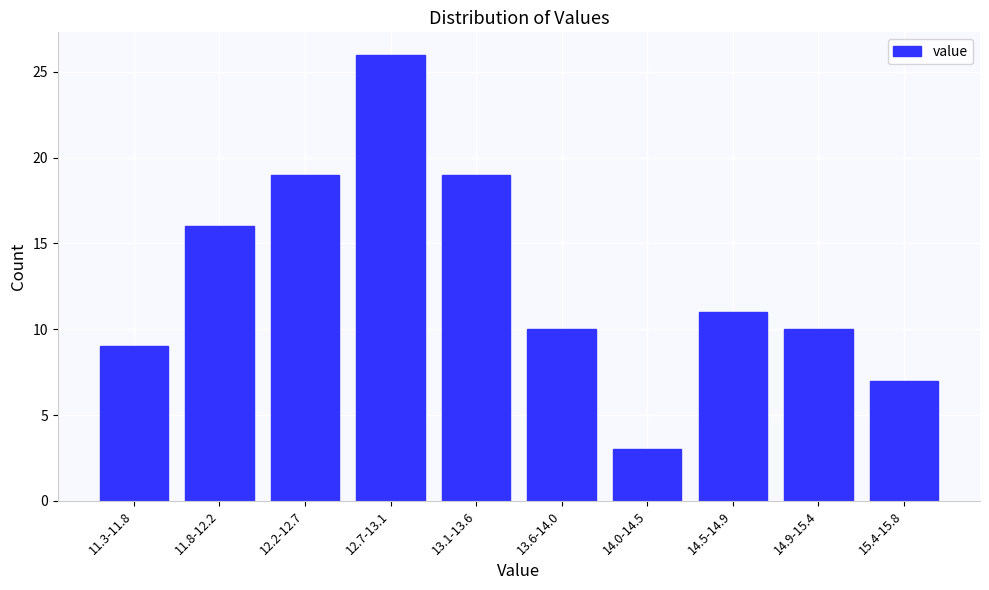

Reading left to right, list all the values displayed in this chart.

9	16	19	26	19	10	3	11	10	7